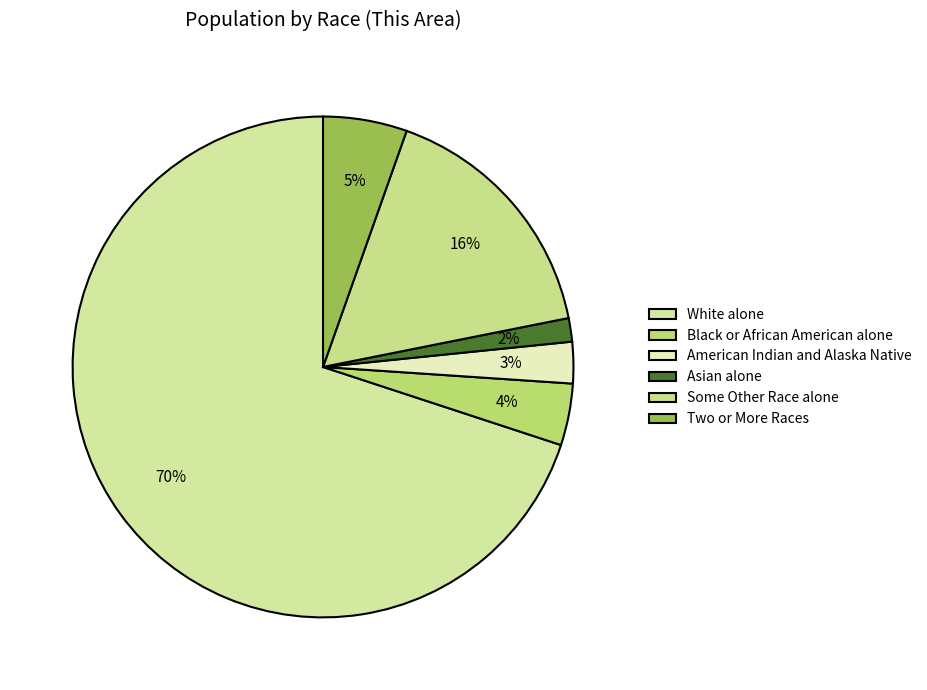

Rank the categories by value from highest to lowest.

White alone, Some Other Race alone, Two or More Races, Black or African American alone, American Indian and Alaska Native, Asian alone